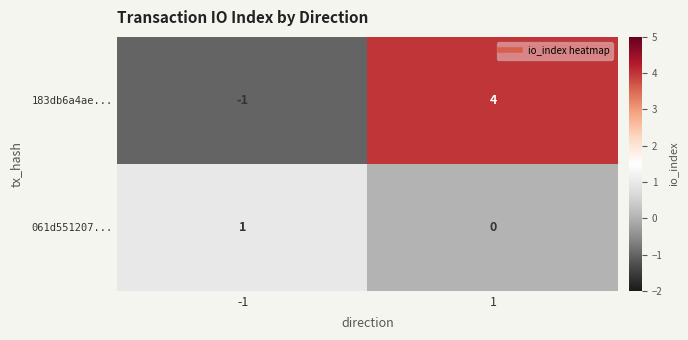

At how many categories does at least one series exceed 0?

2